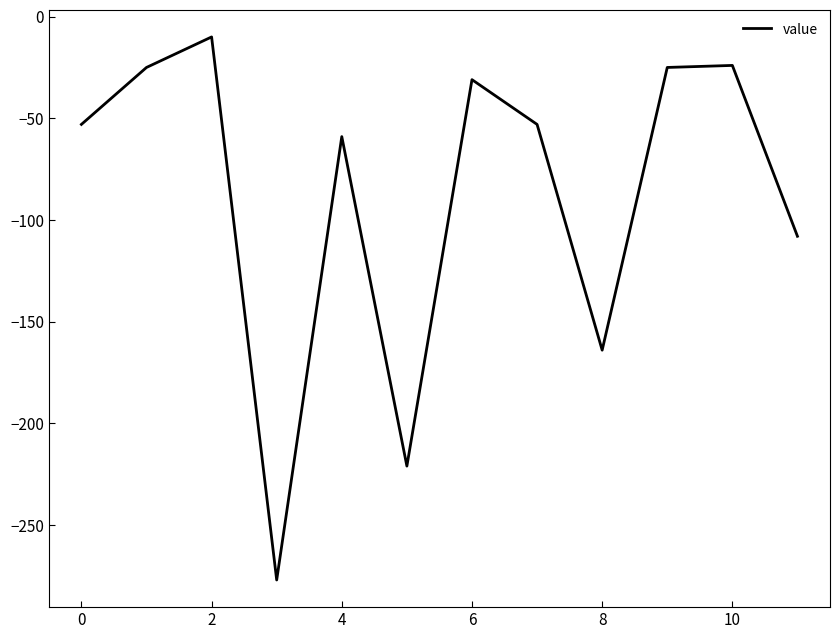

What is the difference between the maximum and minimum values?

267